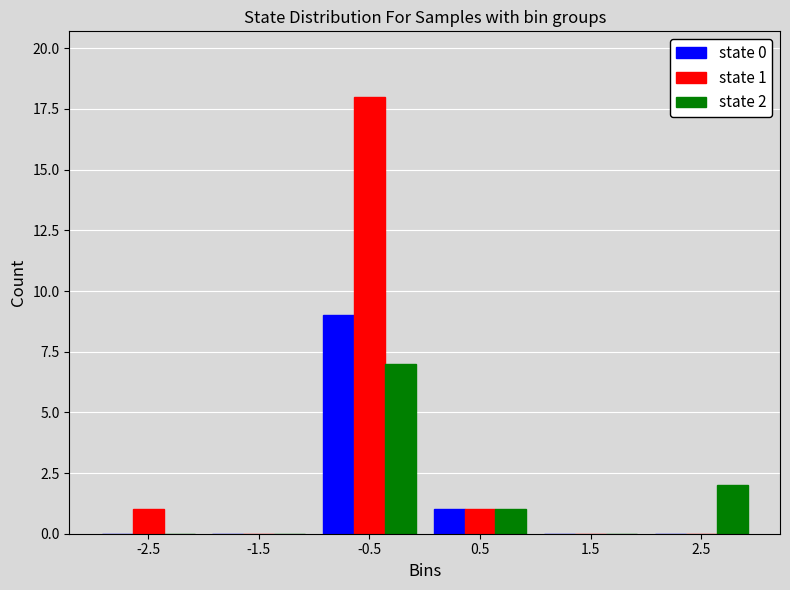

Reading left to right, transcribe all the data shown in this chart.

state 0: -2.5=0	-1.5=0	-0.5=9	0.5=1	1.5=0	2.5=0
state 1: -2.5=1	-1.5=0	-0.5=18	0.5=1	1.5=0	2.5=0
state 2: -2.5=0	-1.5=0	-0.5=7	0.5=1	1.5=0	2.5=2